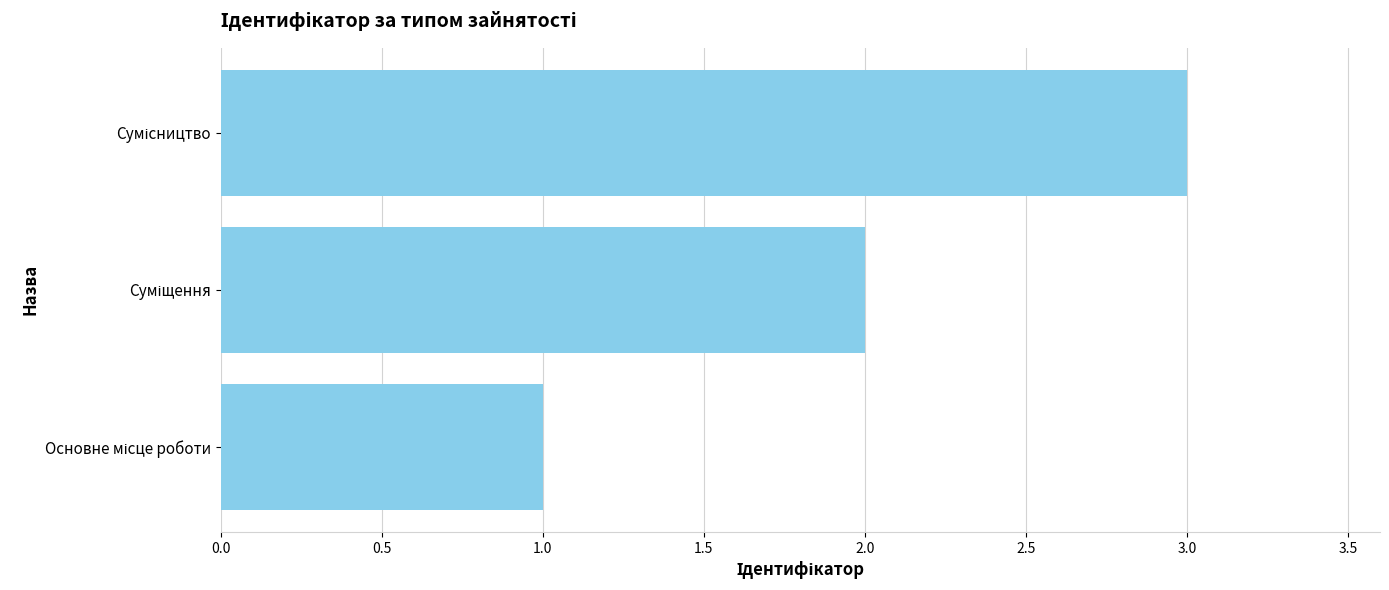

What is the greatest value displayed?

3